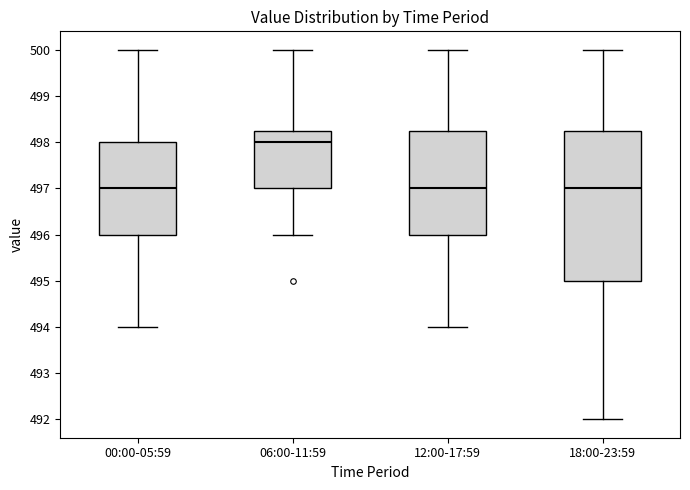

Comparing the boxes themselves (not the whiskers), which one is the tallest?

18:00-23:59